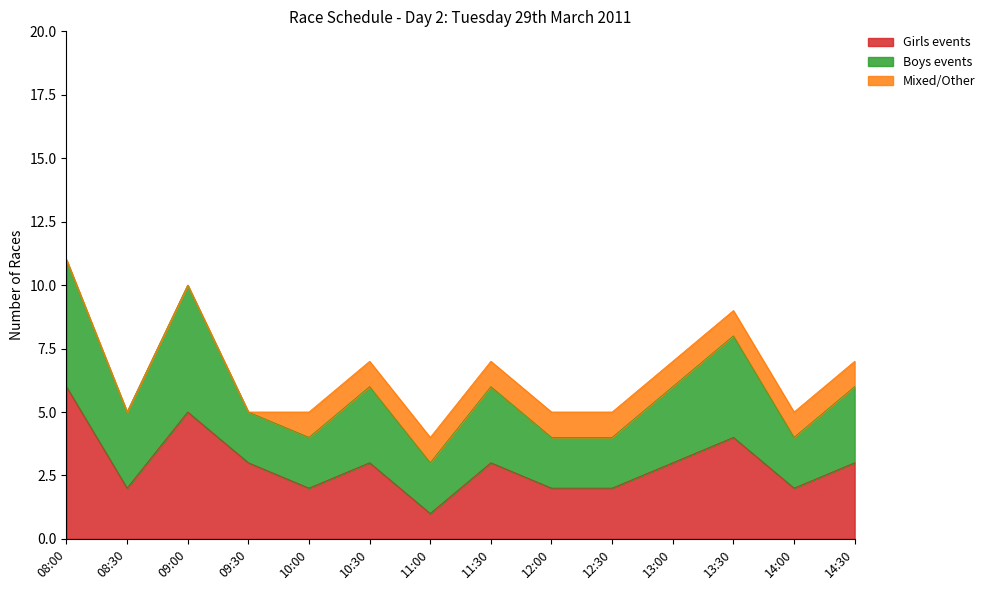

Where is the first local minimum for Boys events?

08:30